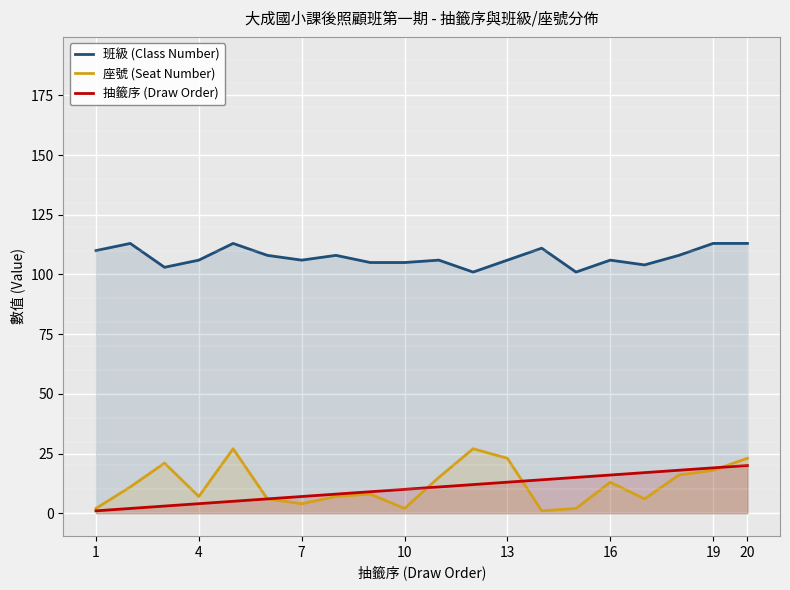

Which series has the largest range (max minus min)?

座號 (Seat Number)